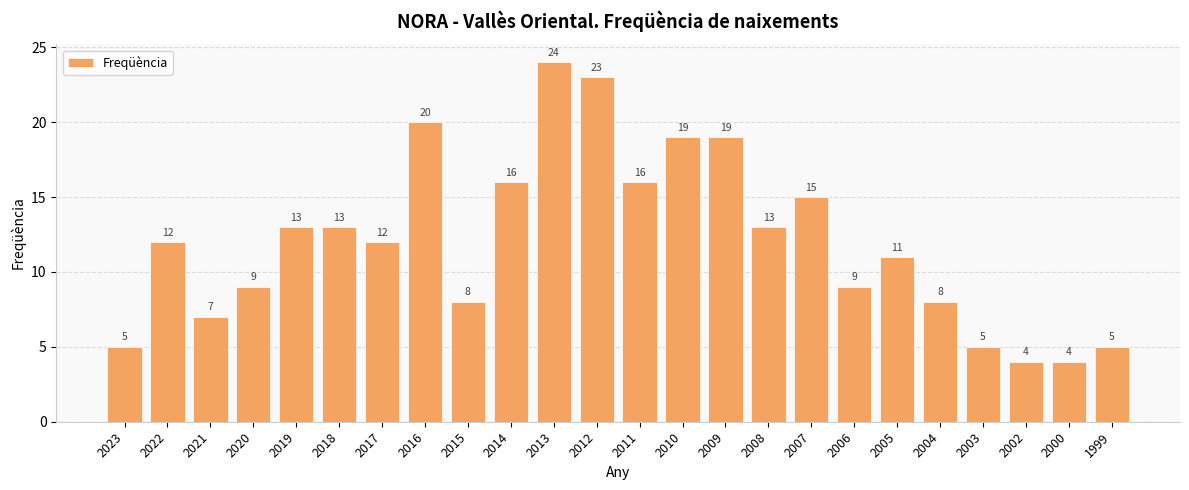

Which has a higher value, 2013 or 2002?

2013